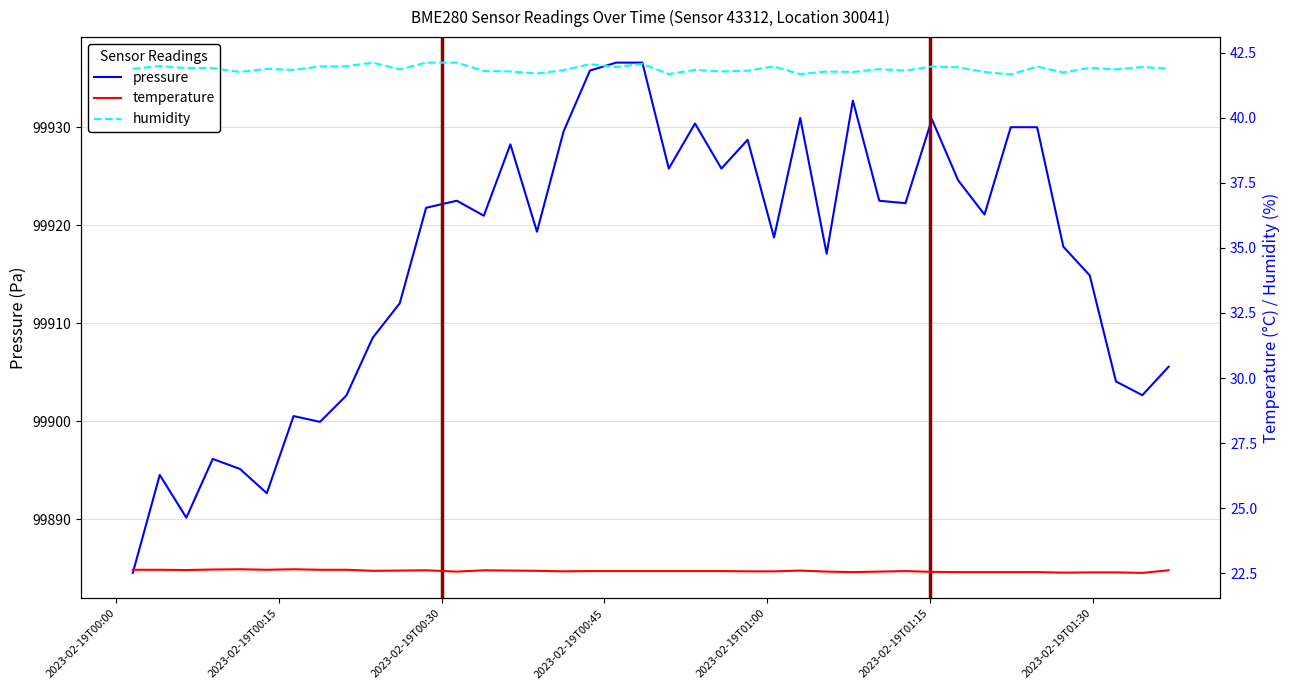

In temperature, how many points are lower than both neighbors (excluding endpoints)?

8